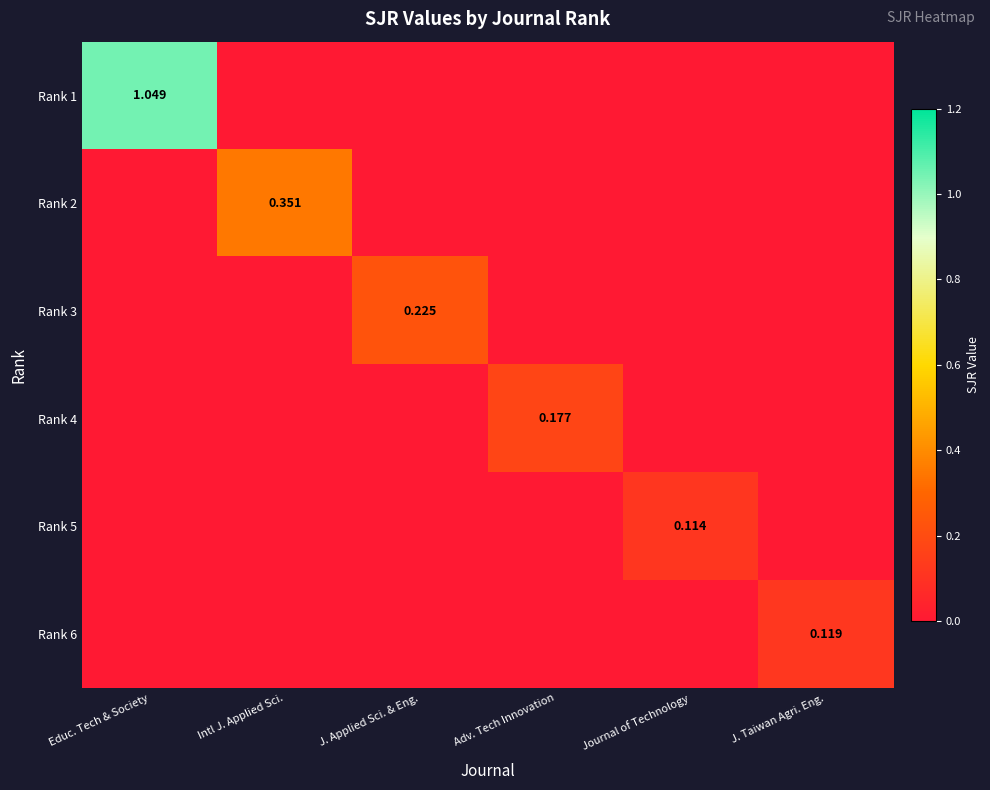

At which label does Rank 4 reach its minimum?

Educ. Tech & Society